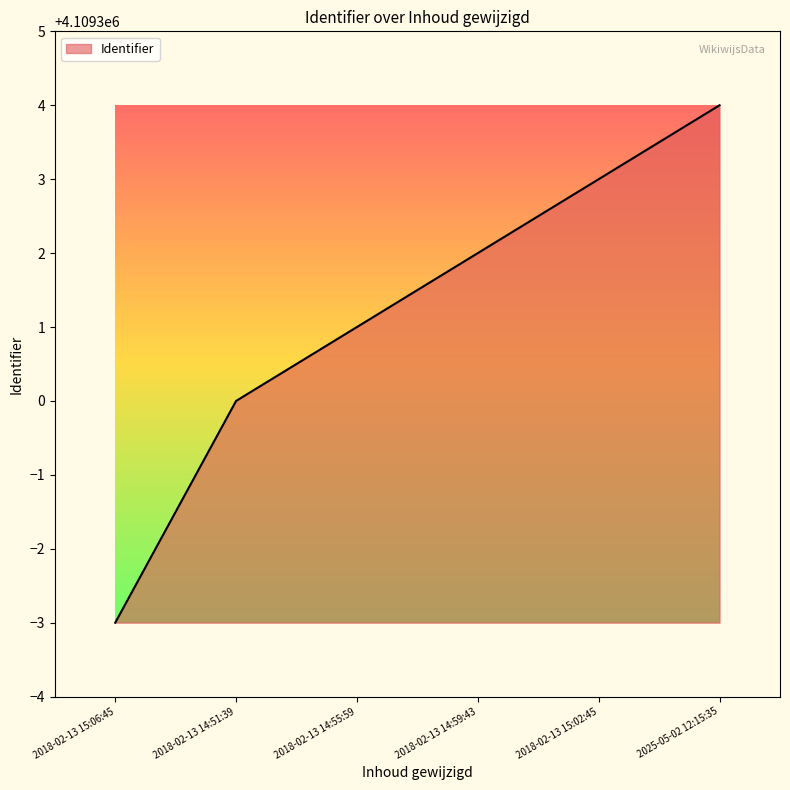

Which category has the highest value across all series?

2025-05-02 12:15:35